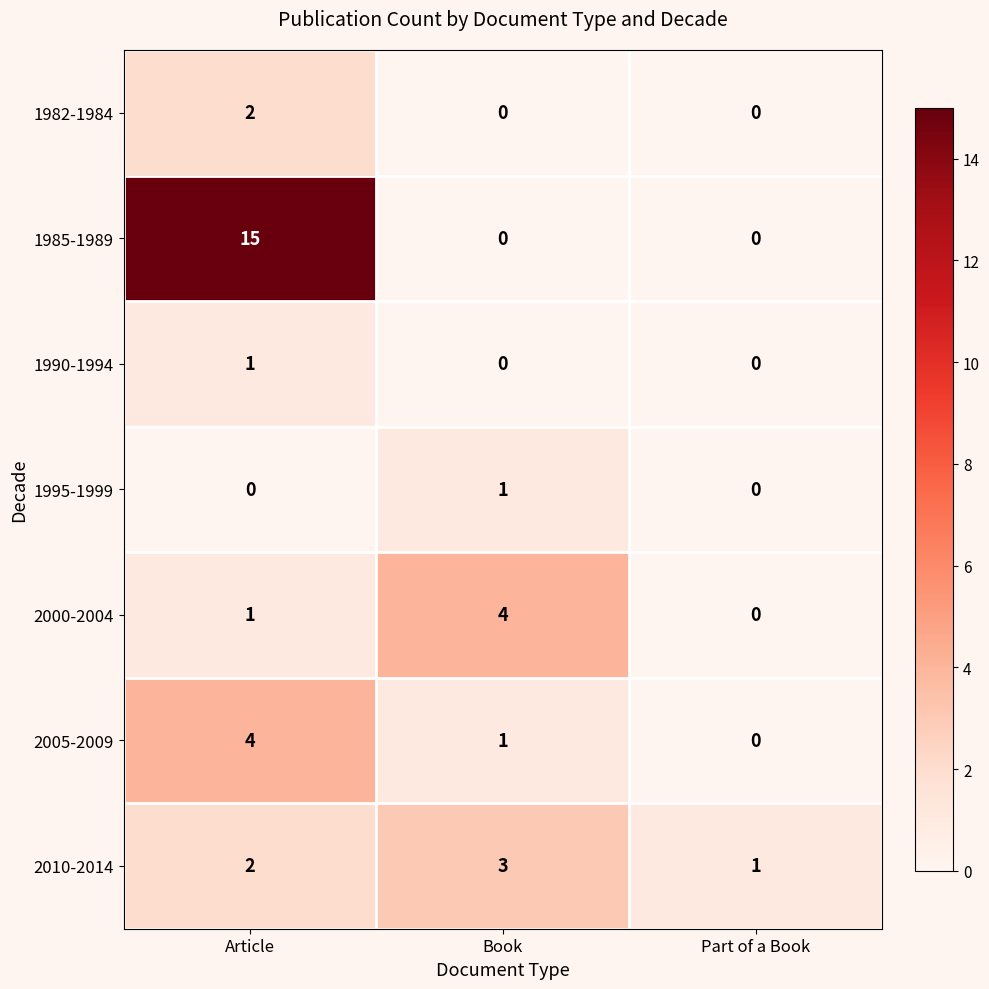

What is the difference between the highest and lowest values at Part of a Book?

1